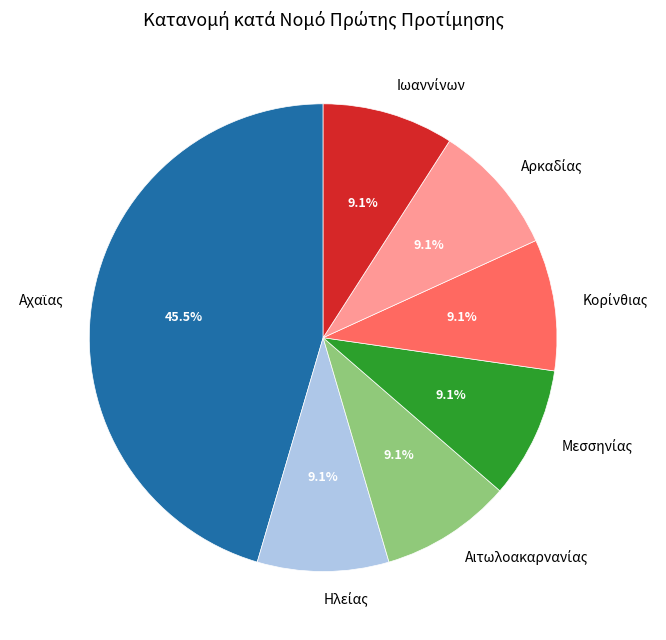

To the nearest percent, what is the average slice percentage?

14%